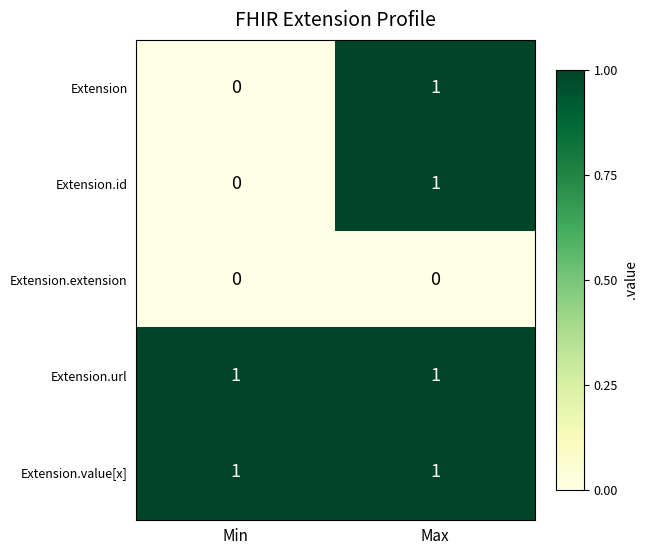

The value of Extension at Max is 0. True or false?

False